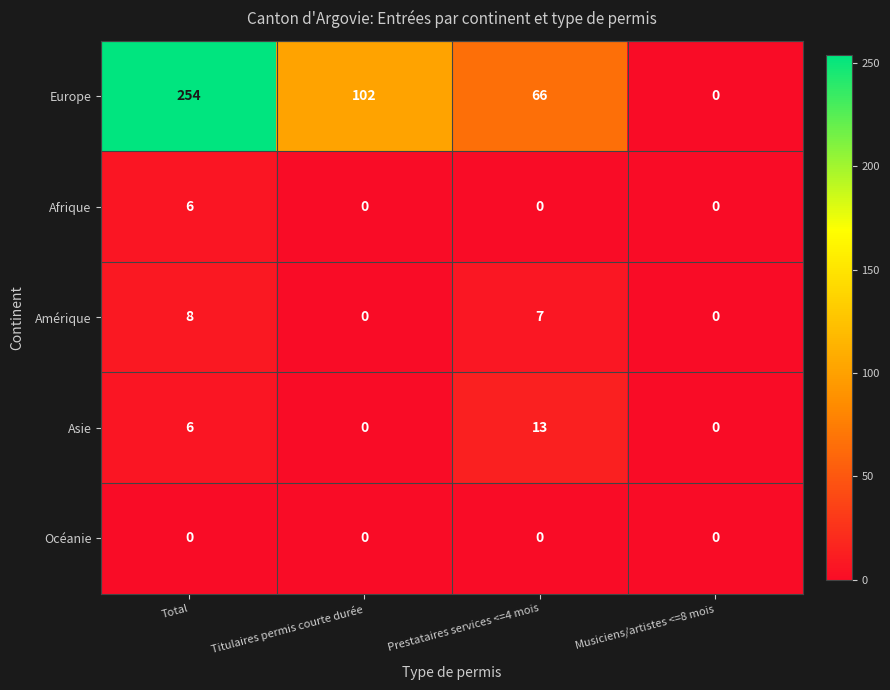

What is the sum of all Afrique values?

6